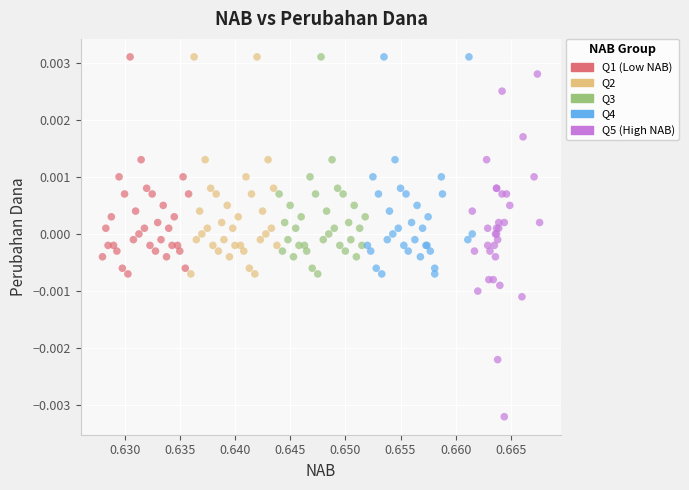

Which series has the widest spread of Y values?

Q5 (High NAB)